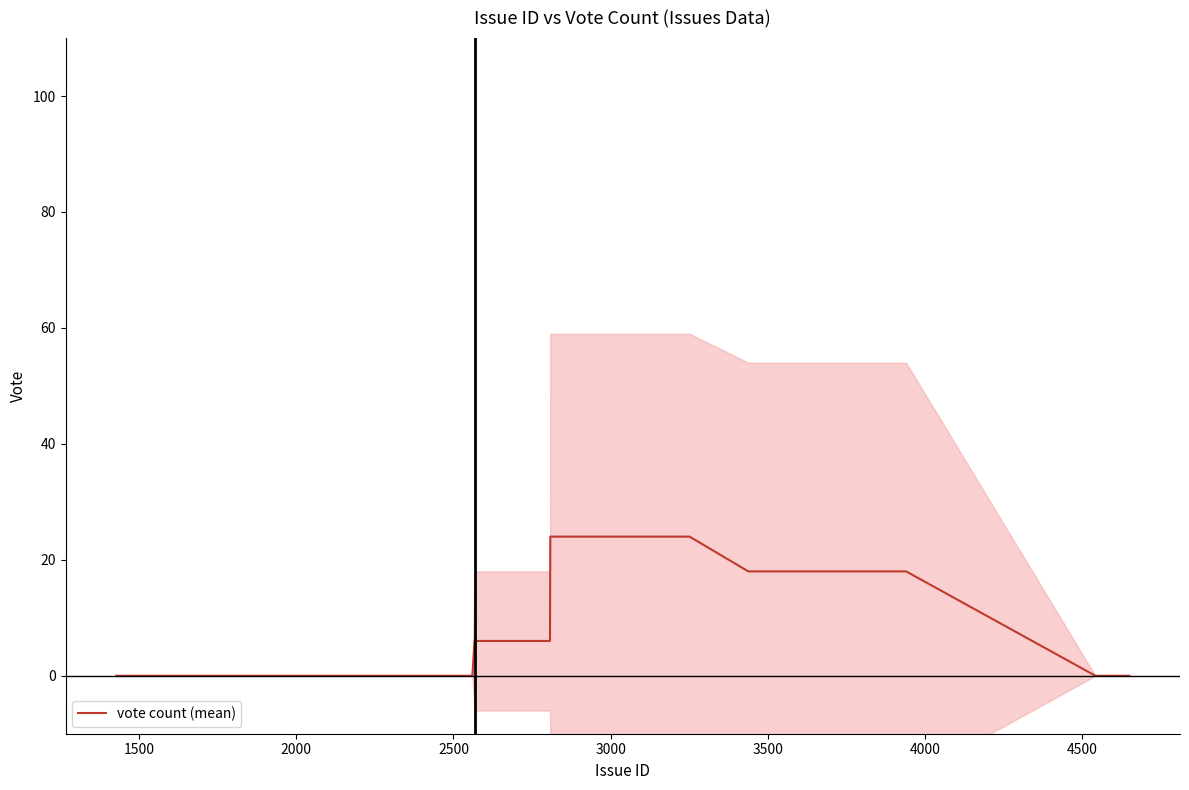

What is the highest value of the vote count (mean) series?

24